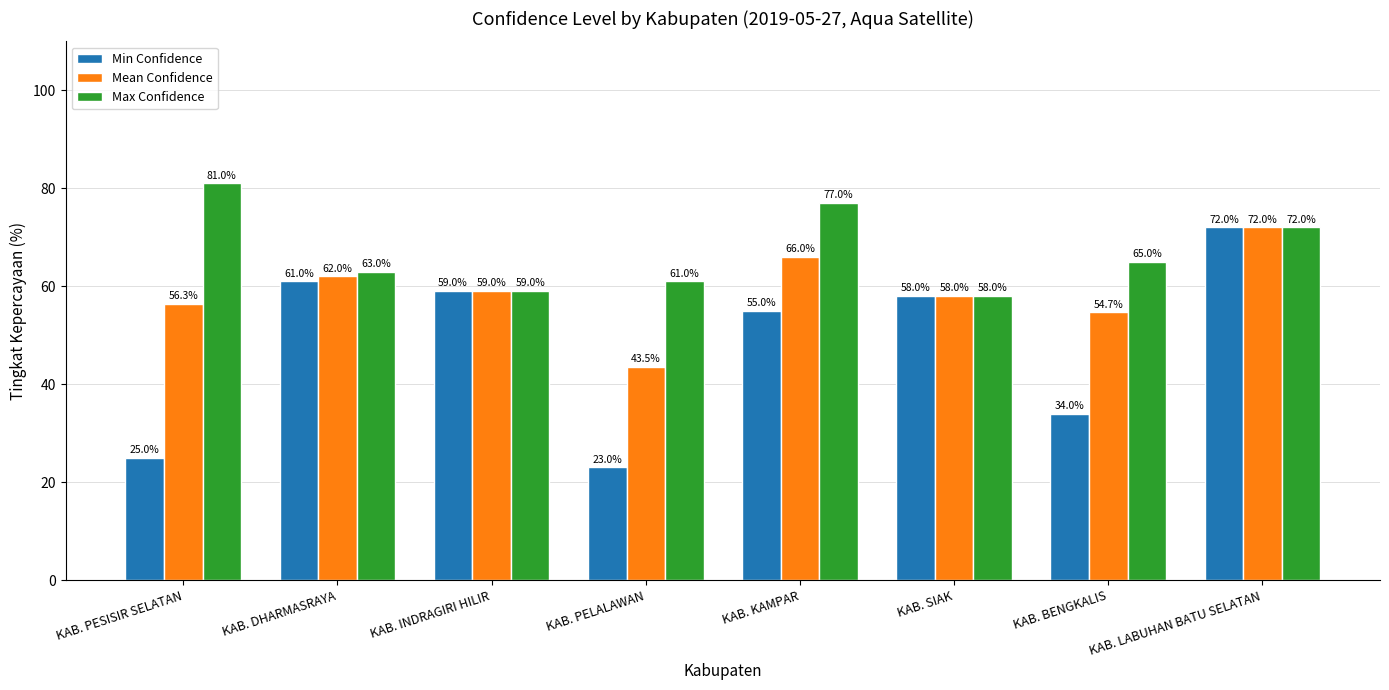

Where is Min Confidence nearest to the value 47?

KAB. KAMPAR